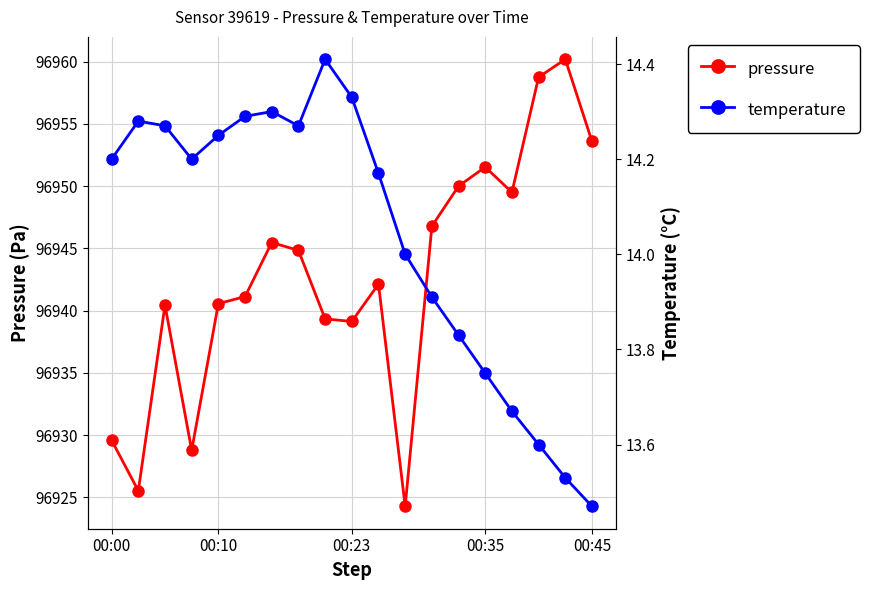

What is the difference between the pressure values at 7 and 10?

2.7